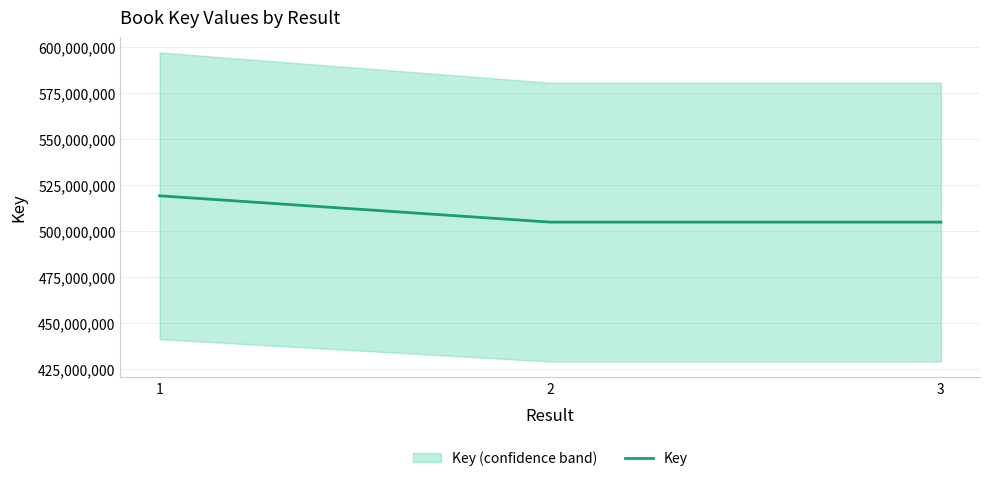

The chart shows a value of 519301989 at 1. True or false?

True